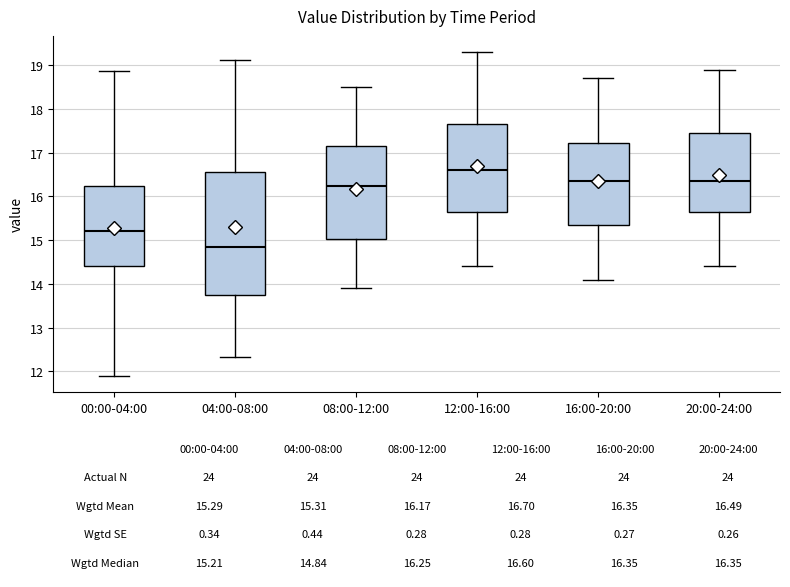

Which box is the tallest, from its lower edge to its upper edge?

04:00-08:00